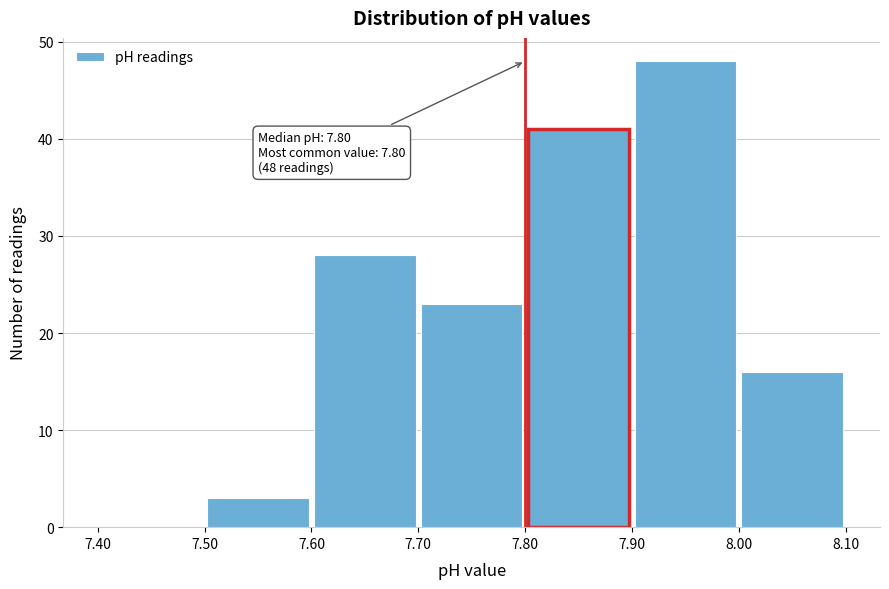

Which range on the x-axis has the tallest bar?

7.90 to 8.00